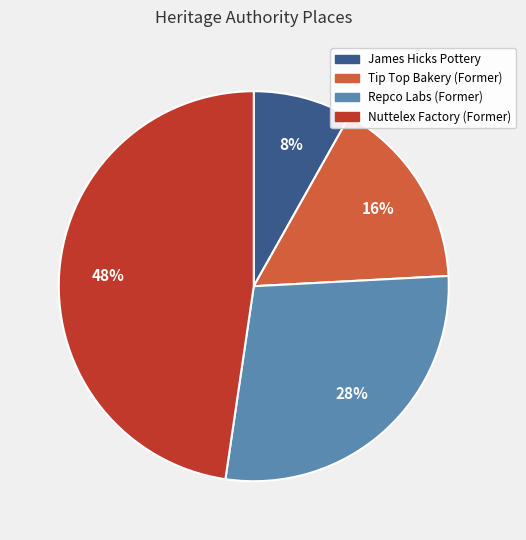

To the nearest percent, what is the difference between the largest and smallest slice percentages?

40%